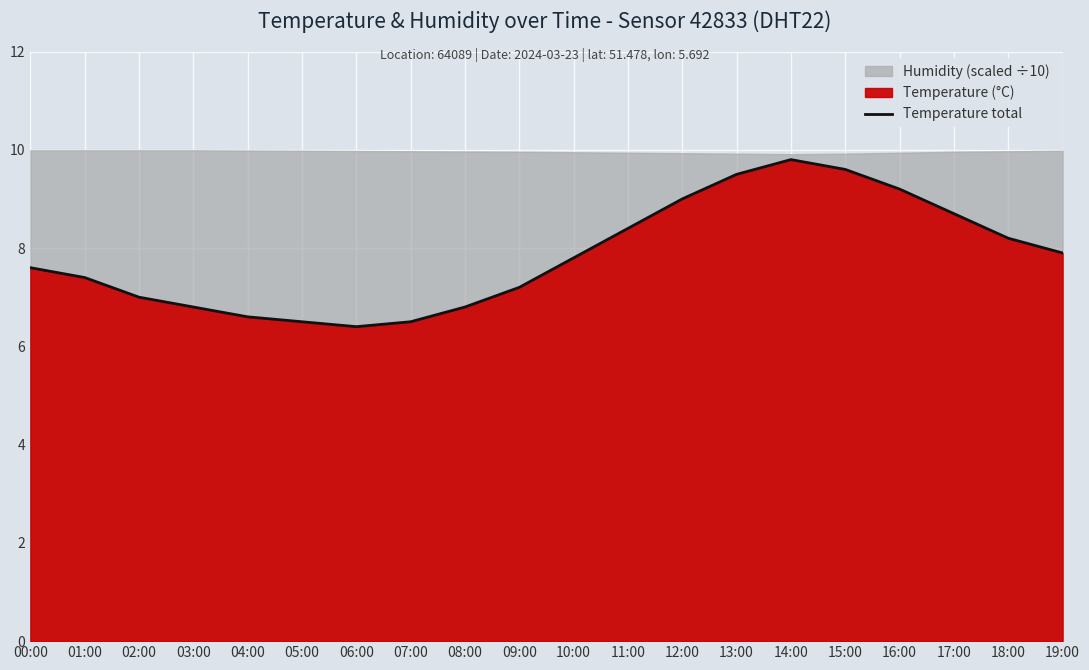

What is the label of the 15th point from the right?

05:00